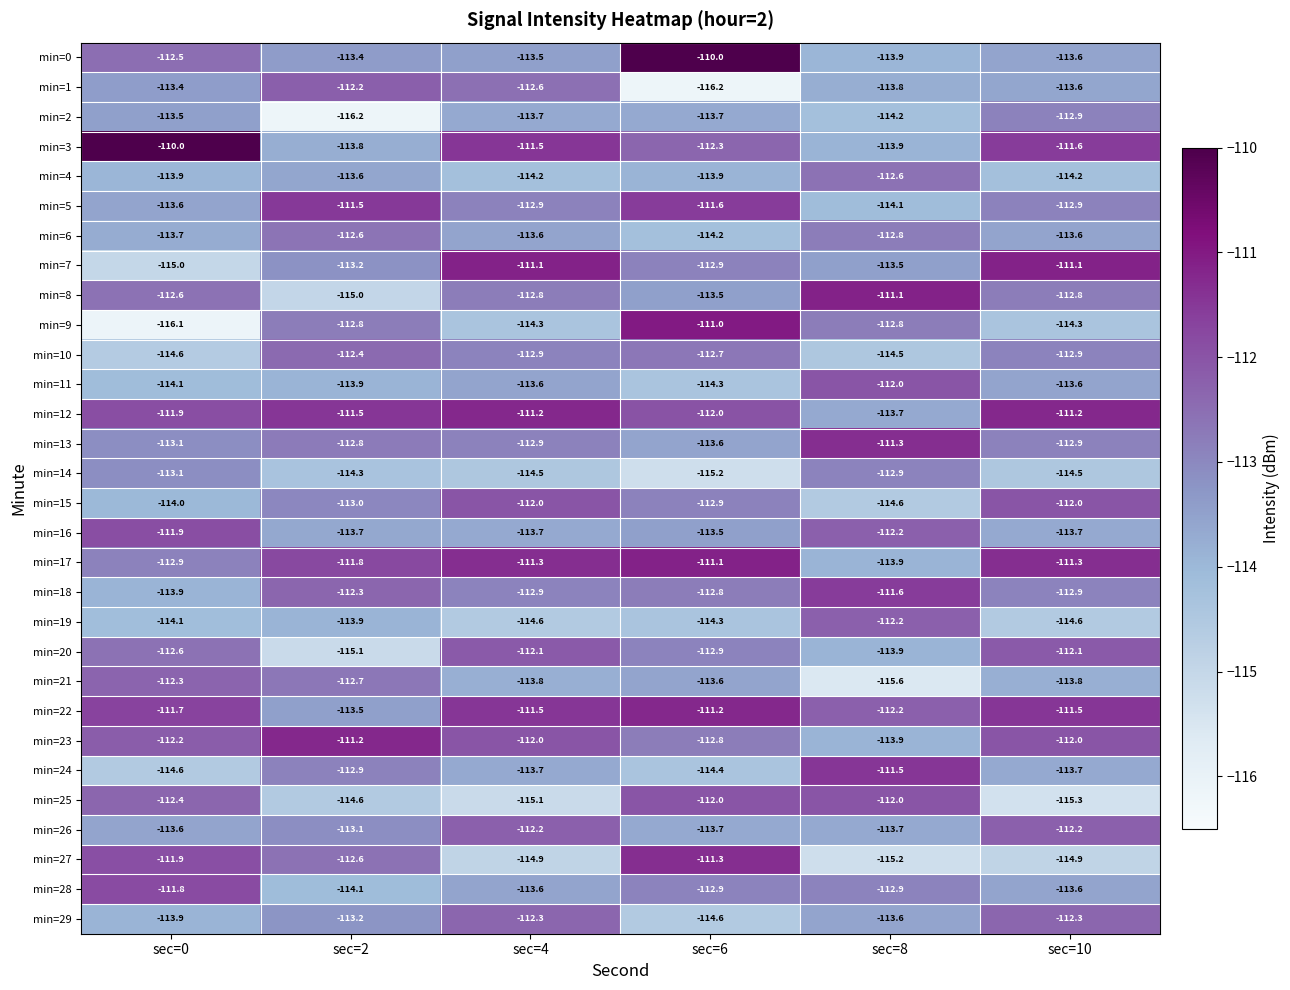

Is it true that min=23 equals -193.4 at sec=4?

False